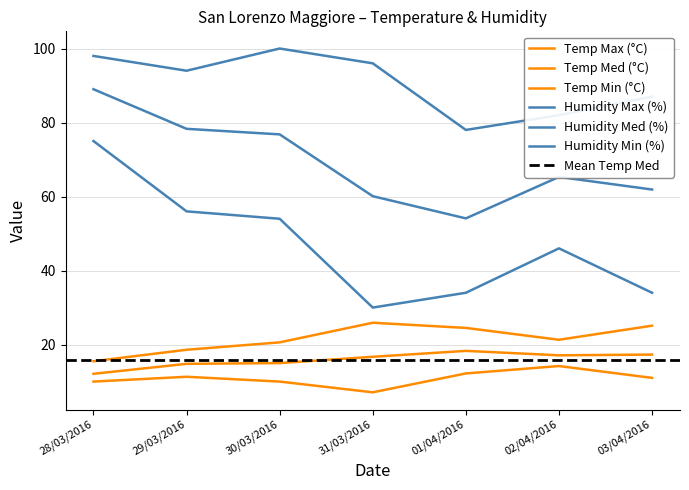

Which label corresponds to the smallest value in the chart?

31/03/2016